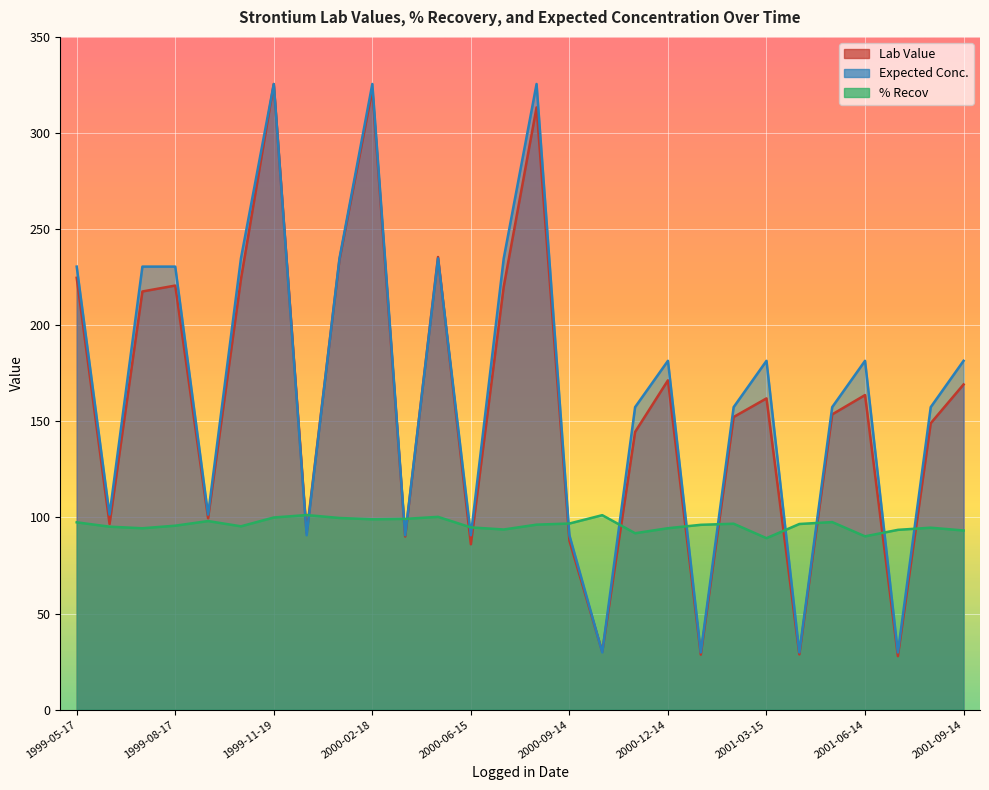

What is the label of the 6th point from the left?

1999-10-14